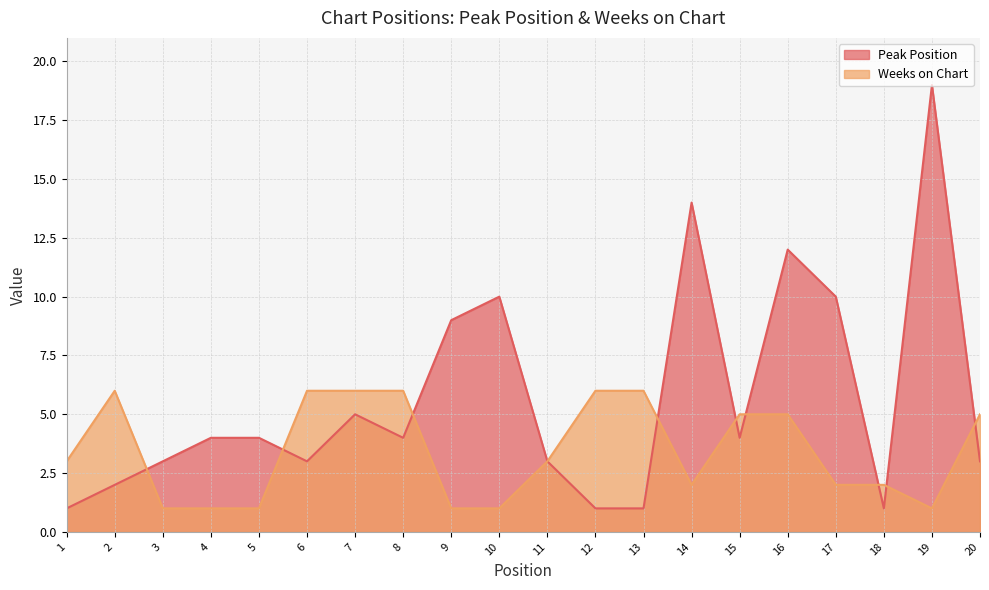

What is the difference between the Peak Position values at 16 and 10?

2